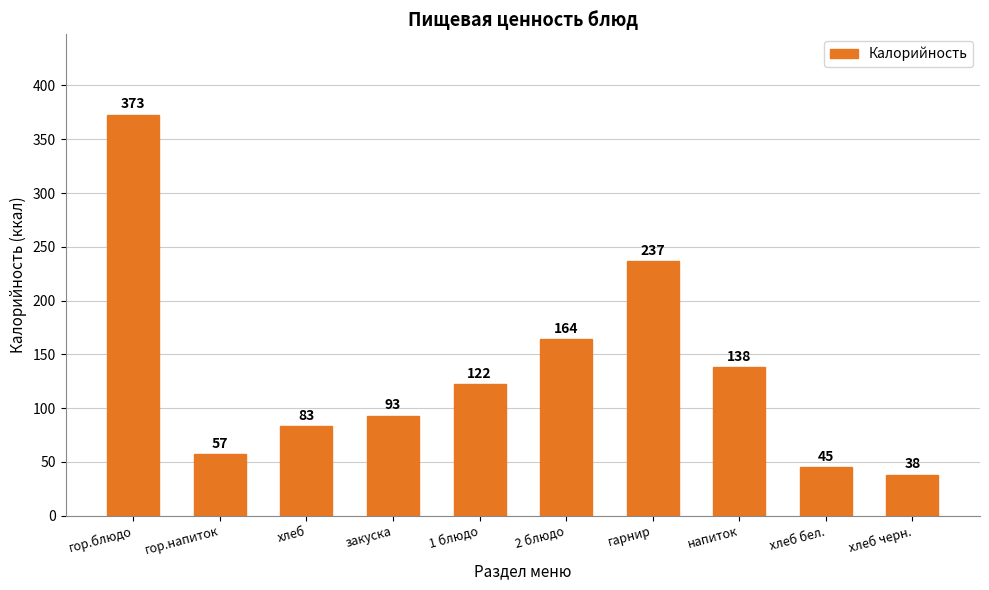

What is the difference between the values at гор.блюдо and напиток?

235.0